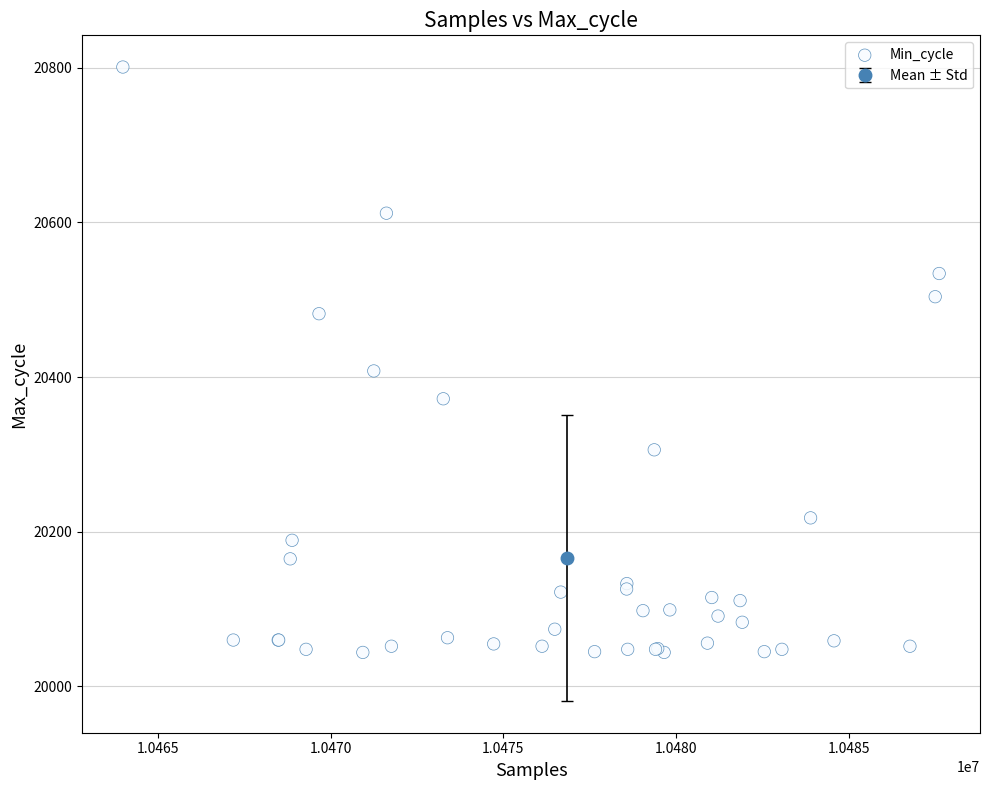

What Y value in the scatter plot is closest to 20422?

20408